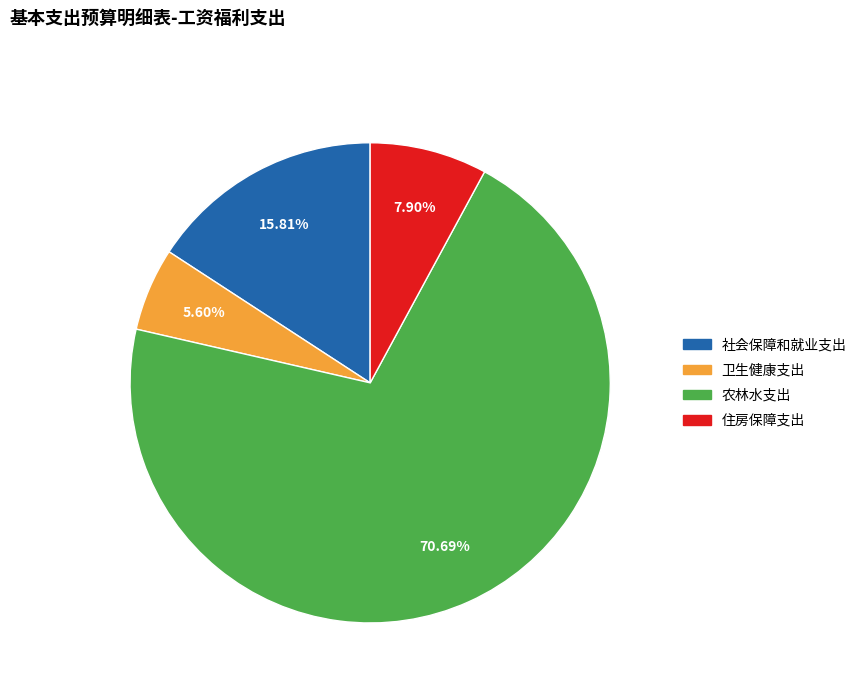

Between 卫生健康支出 and 农林水支出, which is larger?

农林水支出